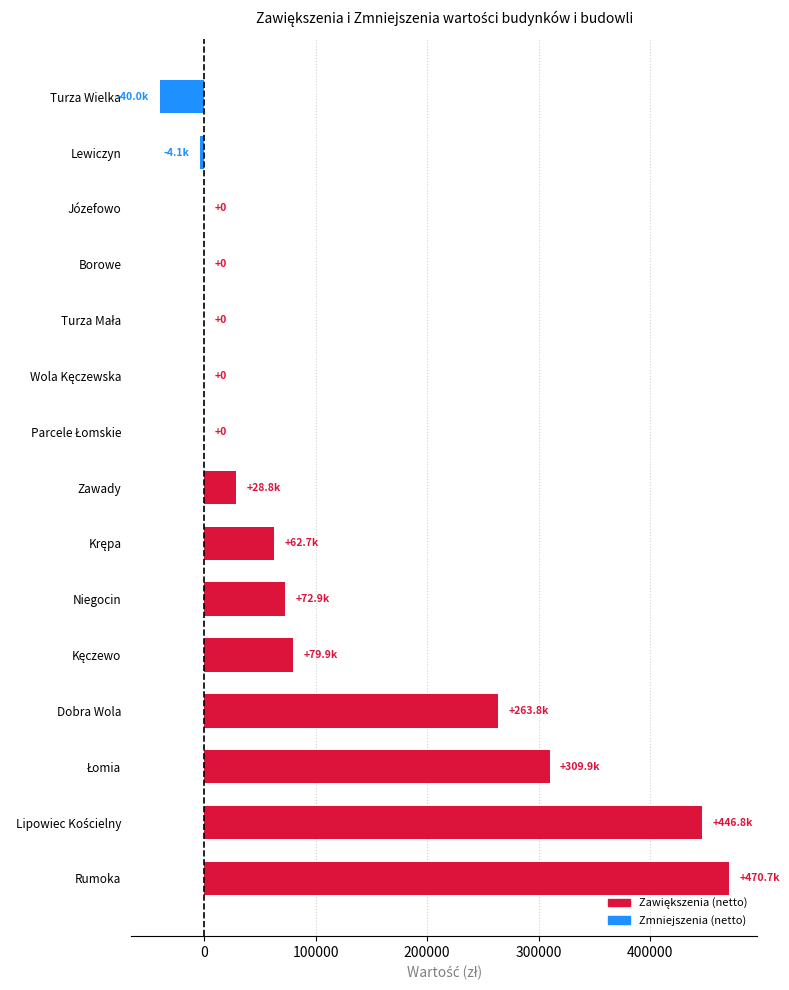

How many series are shown in this chart?

1